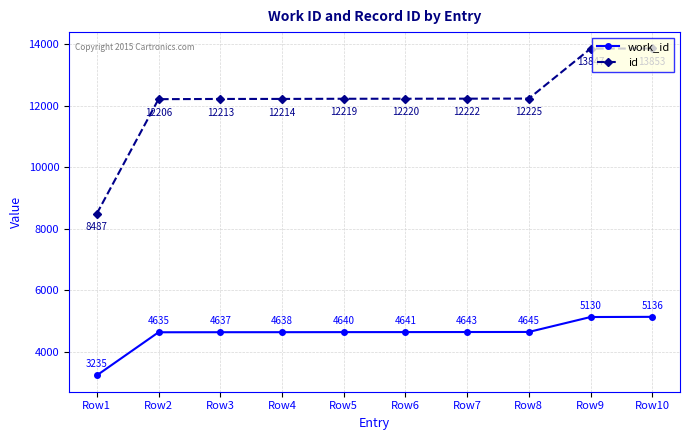

Where is work_id nearest to the value 4185?

Row2